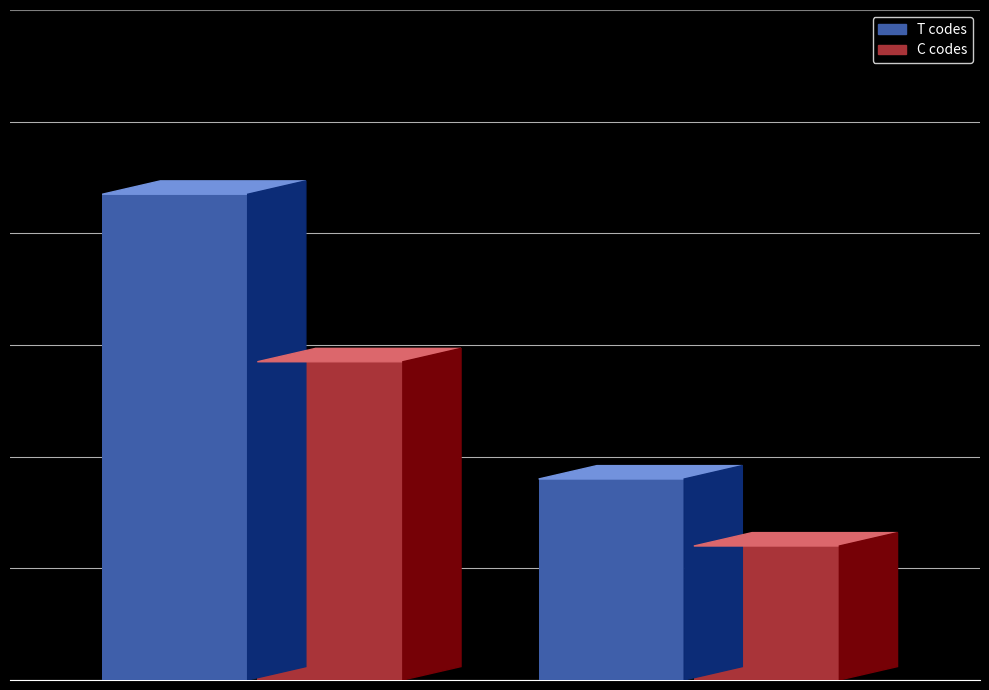

Rank the series by their maximum value, from lowest to highest.

C codes, T codes